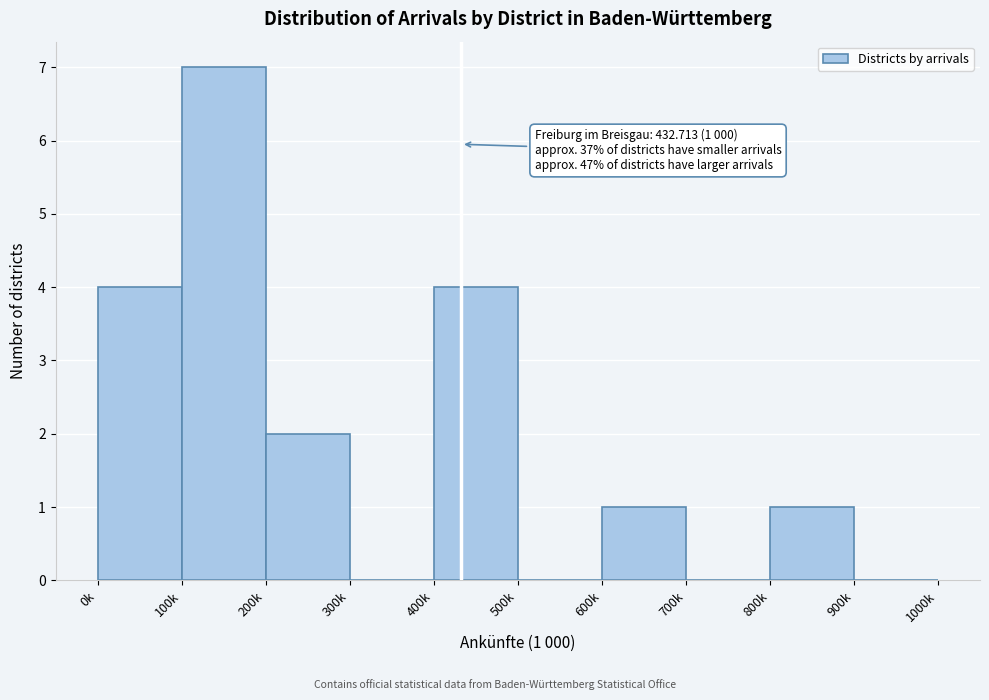

Reading right to left, transcribe all the data shown in this chart.

900k=0	800k=1	700k=0	600k=1	500k=0	400k=4	300k=0	200k=2	100k=7	0k=4